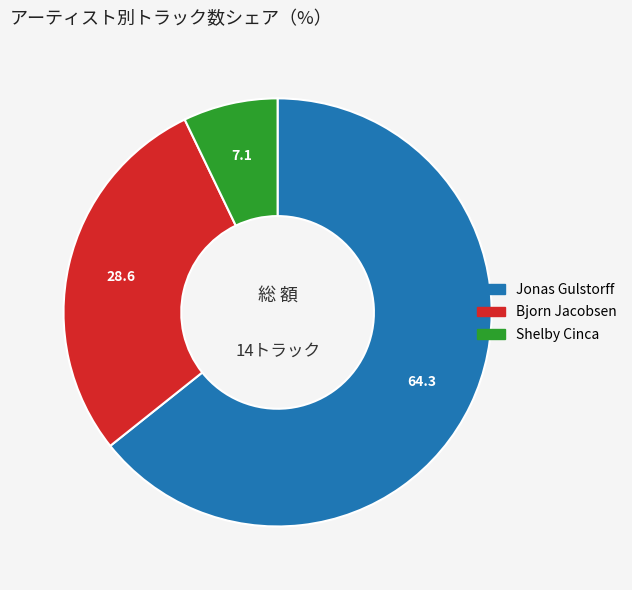

Is it true that Bjorn Jacobsen is 29% of the pie?

True